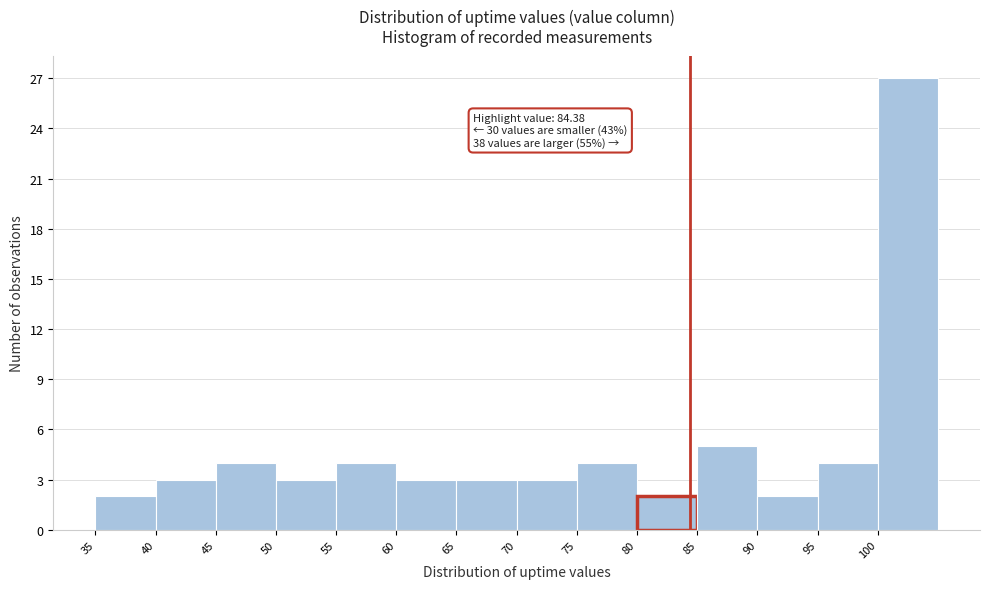

Over which range of the x-axis is the bar tallest?

100 to 105